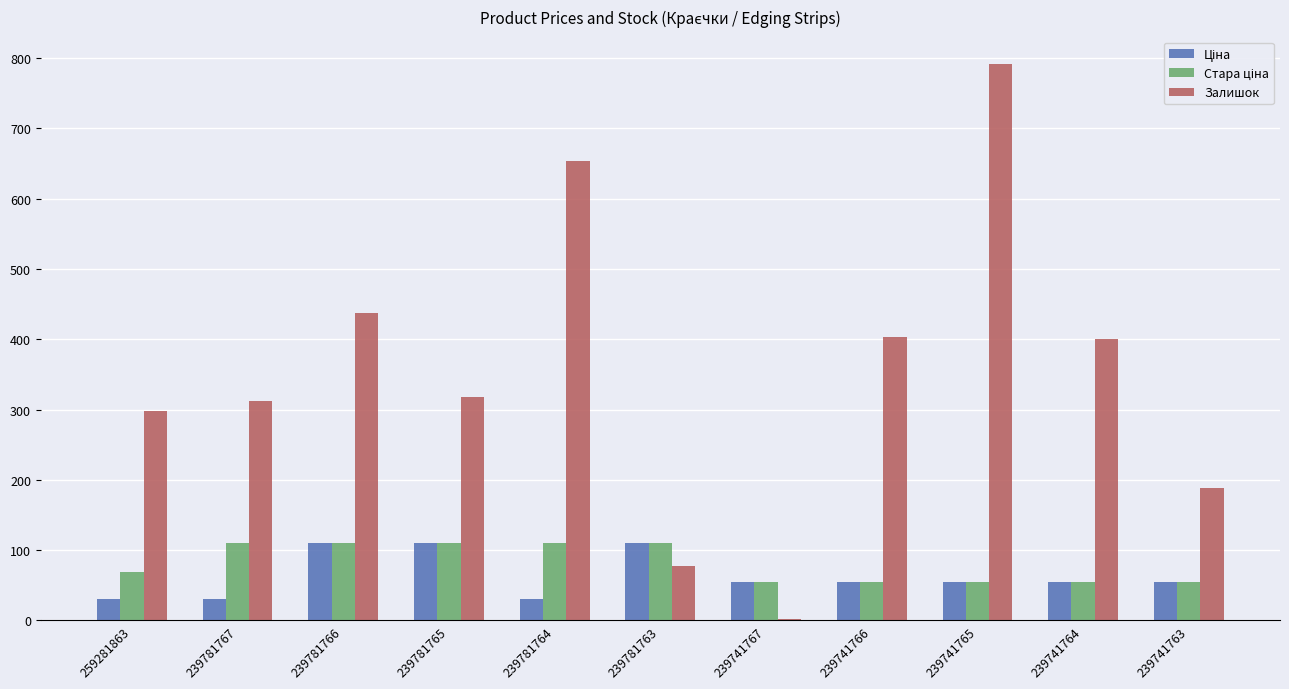

How many groups of bars are there?

11